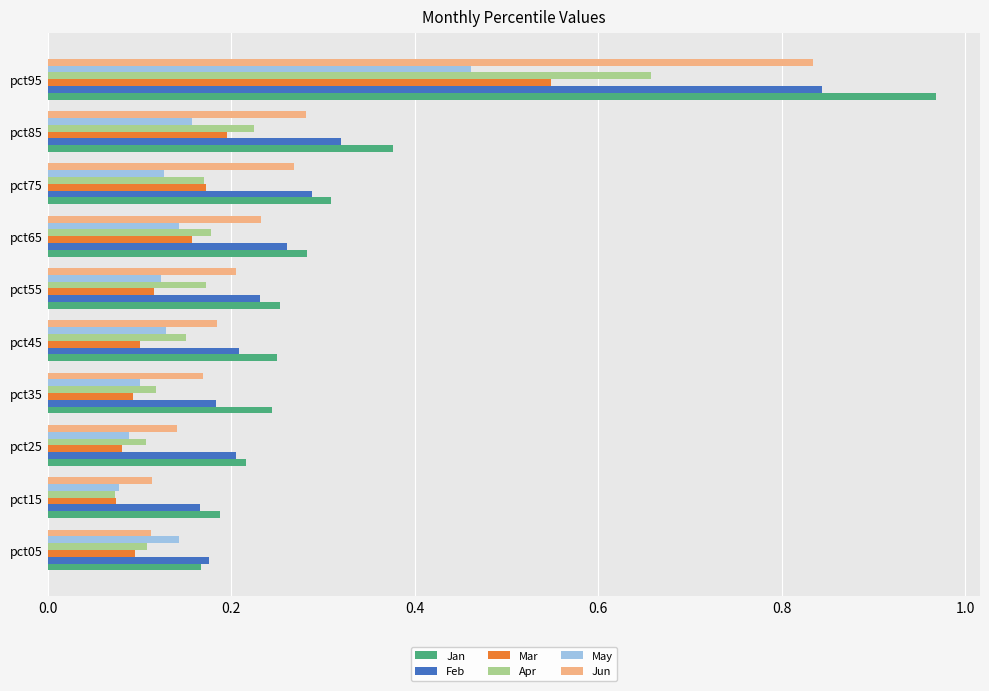

At how many categories does at least one series exceed 0?

10